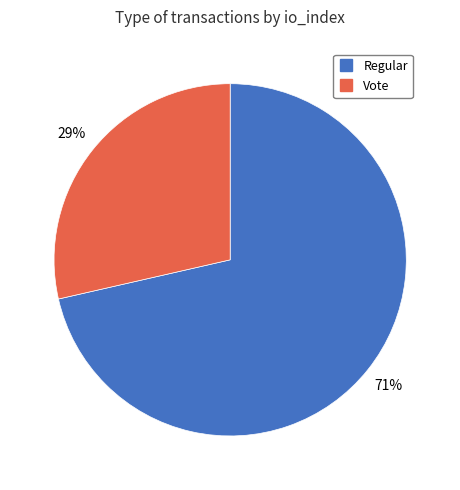

To the nearest percent, what percentage of the pie is Regular?

71%